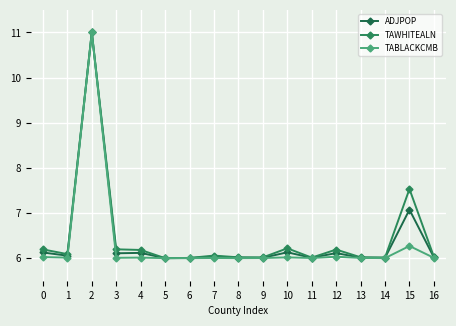

True or false: TAWHITEALN and TABLACKCMB cross at least once.

False